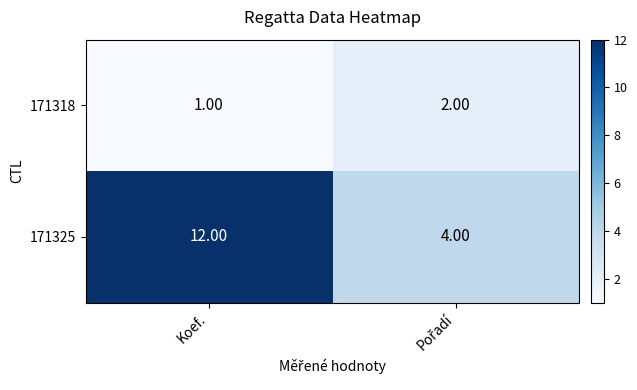

What is the sum of all 171325 values?

16